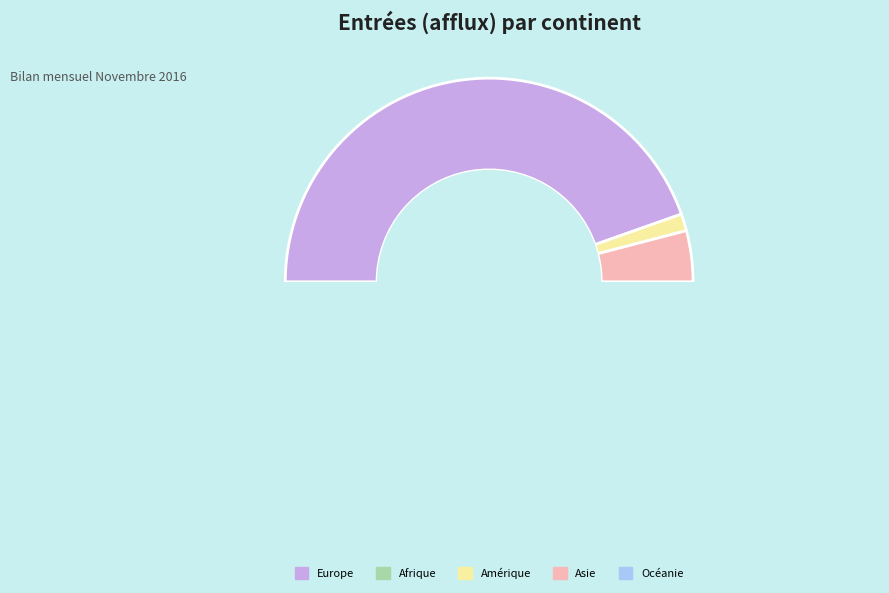

Combined, what portion of the pie is Europe and Amérique?

91.9%